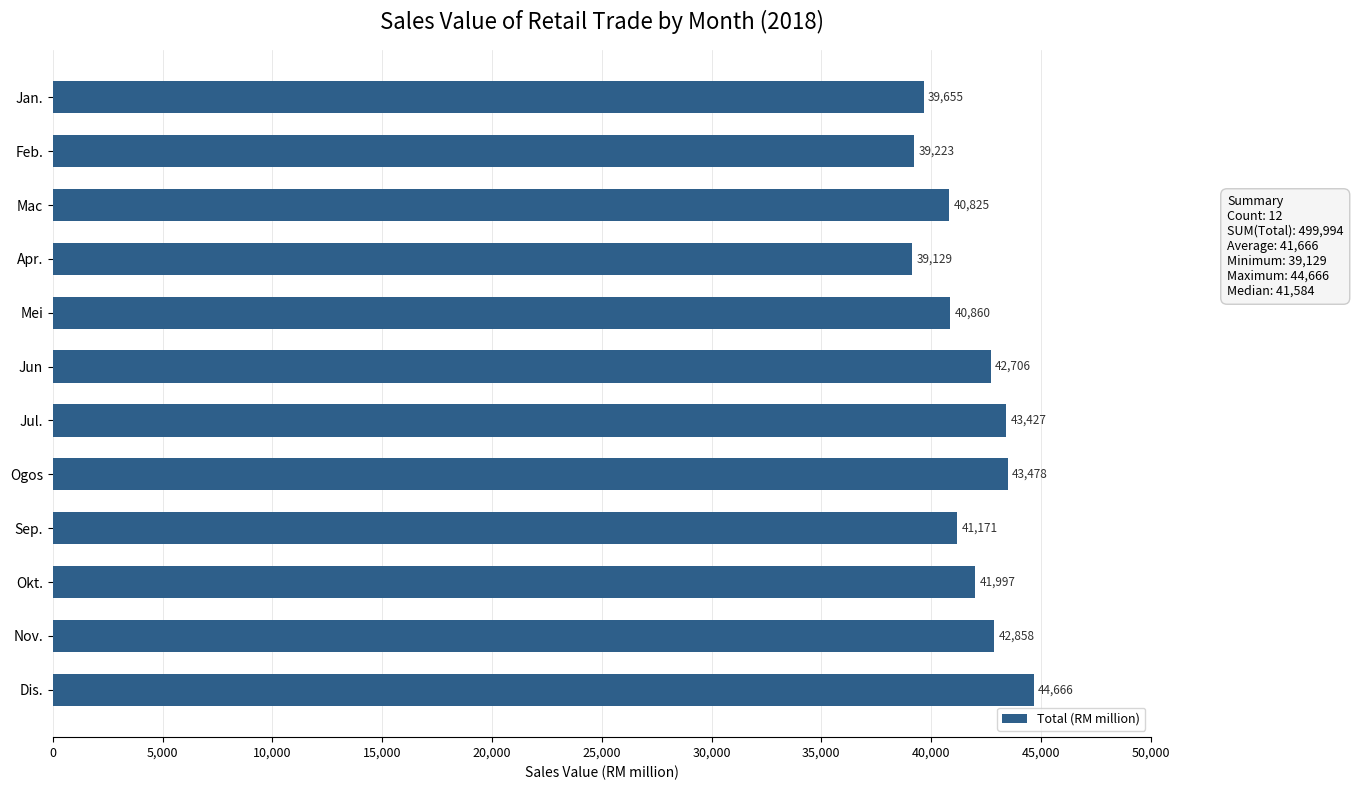

How many bars are there in total?

12